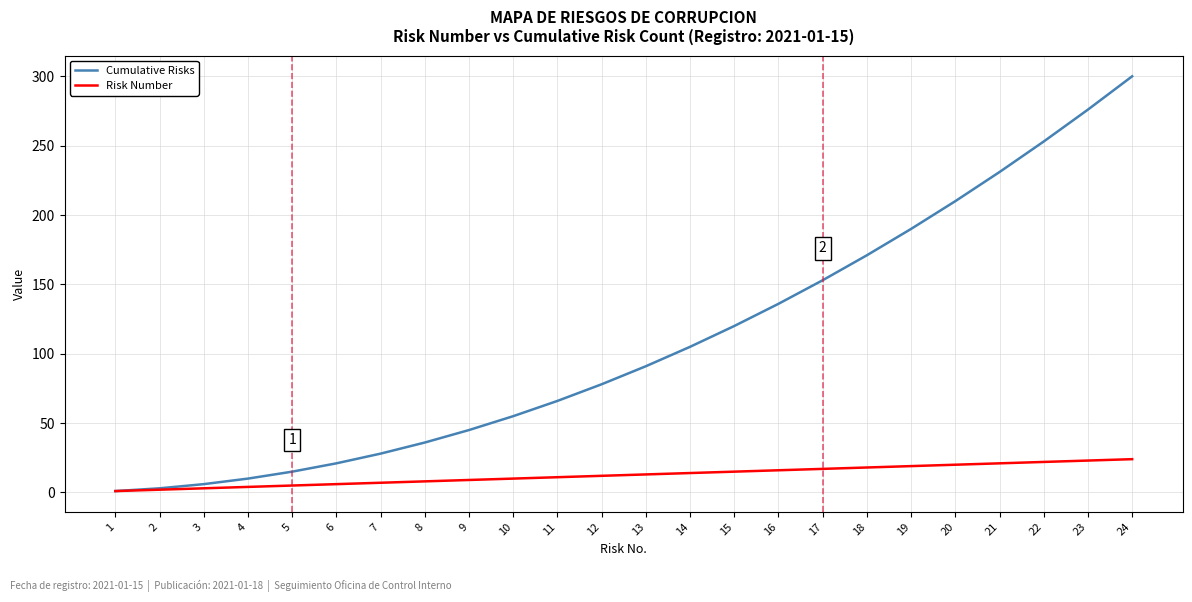

The value of Risk Number at 19 is 19. True or false?

True